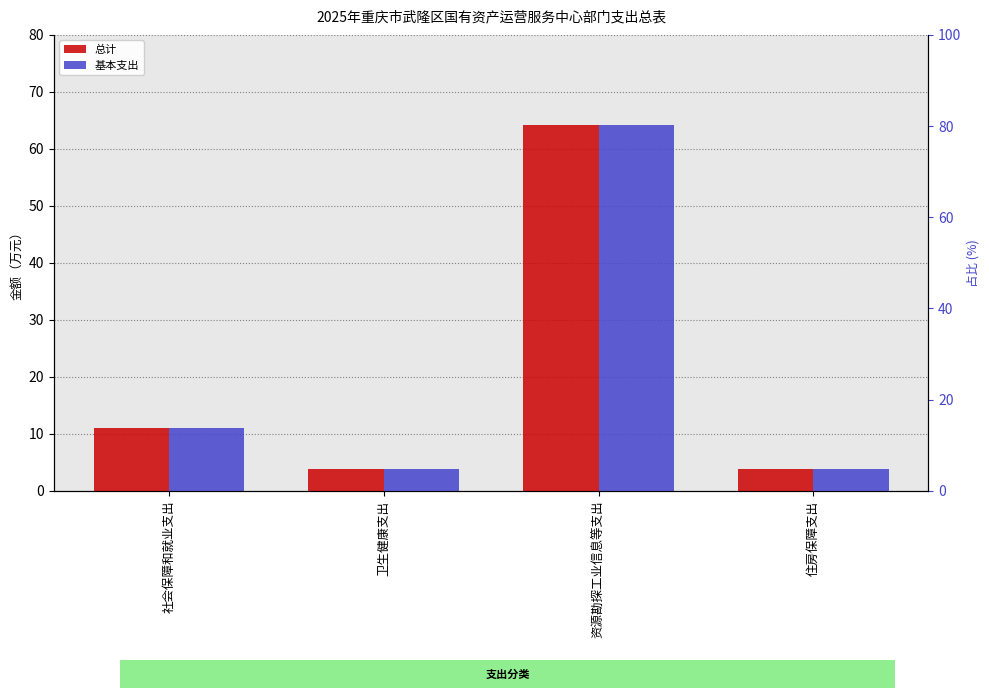

At 住房保障支出, list the series in order from smallest to largest.

总计, 基本支出